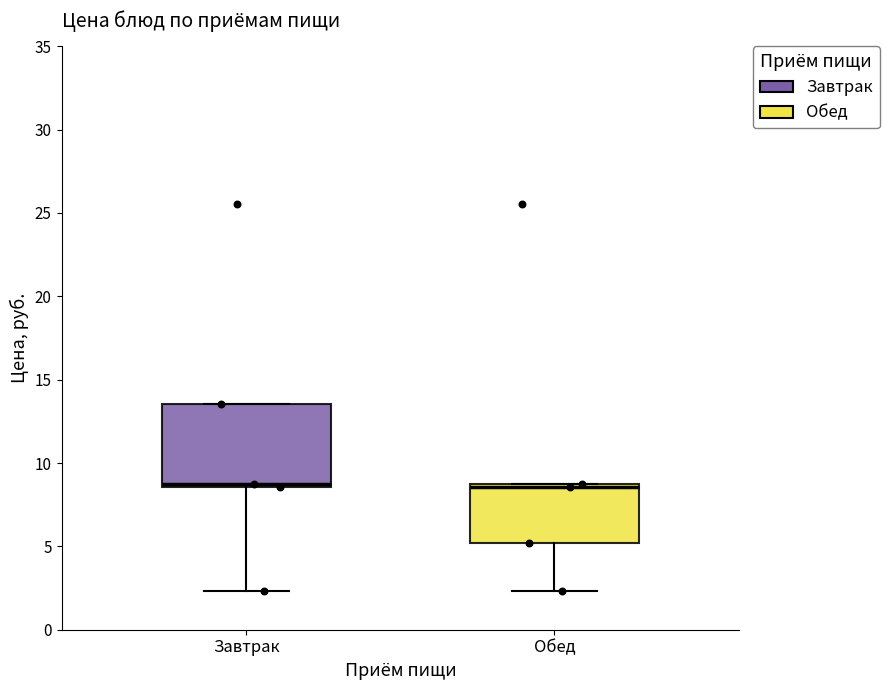

Which box is the tallest, from its lower edge to its upper edge?

Завтрак